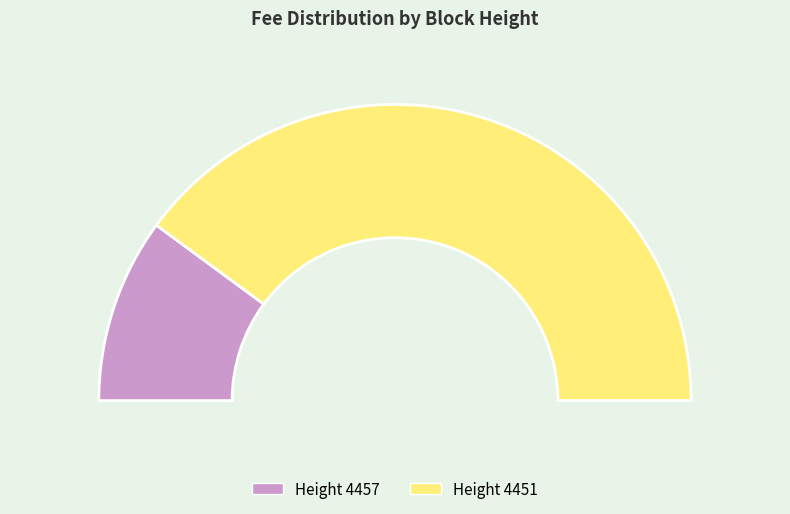

Do 4457 and 4451 together represent more than half of the pie?

Yes